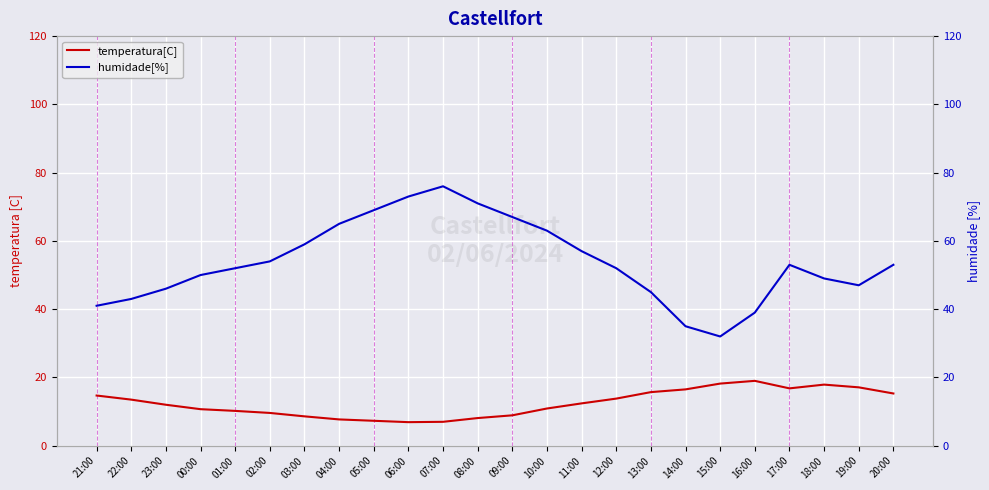

How many values in the temperatura[C] series exceed 12?

12